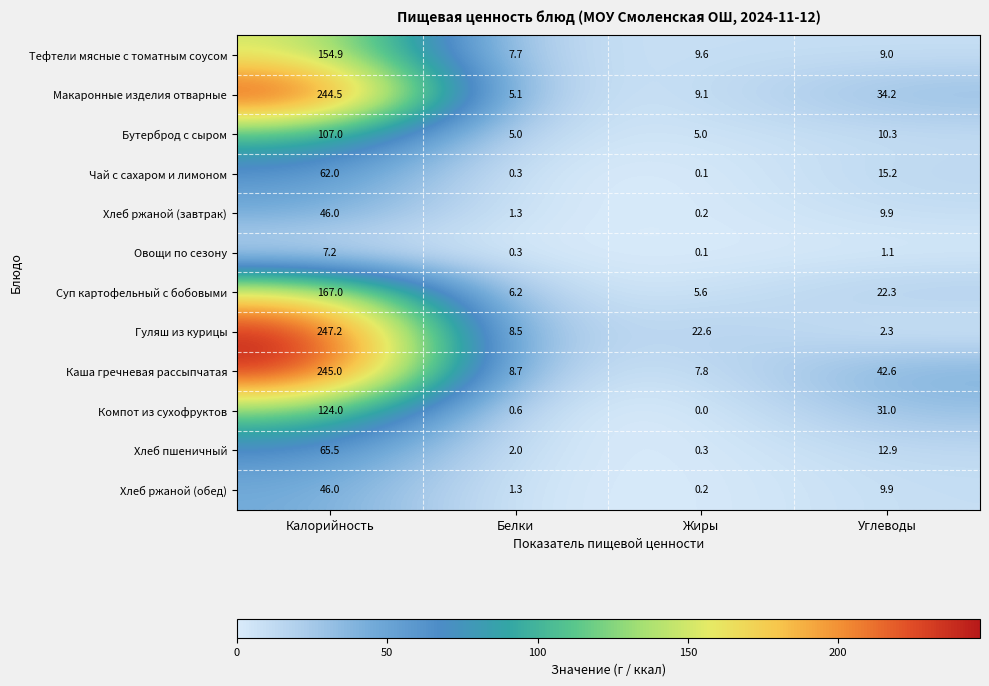

What is the difference between the second highest and minimum values in the Компот из сухофруктов series?

31.0